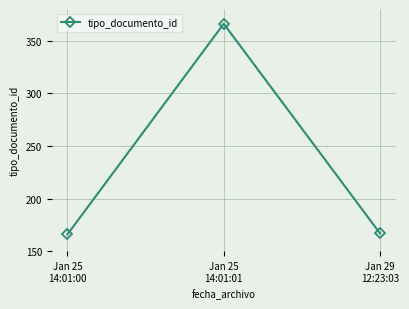

How many data points are less than 167?

1